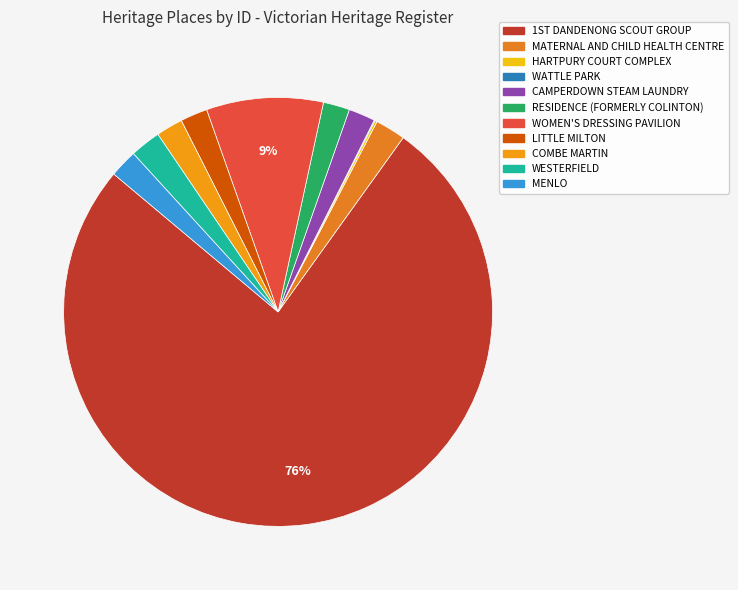

Rank the categories by value from lowest to highest.

WATTLE PARK, HARTPURY COURT COMPLEX, RESIDENCE (FORMERLY COLINTON), CAMPERDOWN STEAM LAUNDRY, COMBE MARTIN, LITTLE MILTON, MENLO, MATERNAL AND CHILD HEALTH CENTRE, WESTERFIELD, WOMEN'S DRESSING PAVILION, 1ST DANDENONG SCOUT GROUP